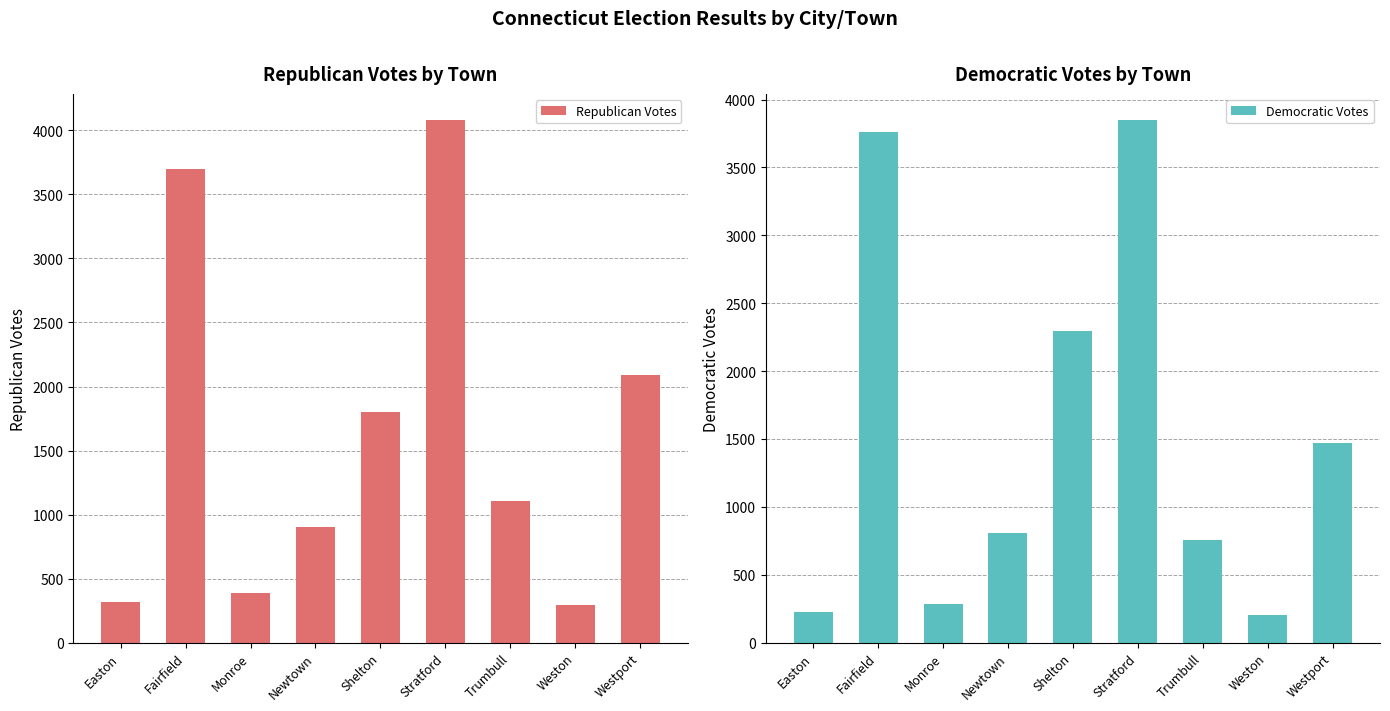

Reading left to right, what are all the values shown in this chart?

James Kenneth Bradley Republican: Easton=317	Fairfield=3695	Monroe=388	Newtown=901	Shelton=1800	Stratford=4081	Trumbull=1104	Weston=294	Westport=2088
Winthrop B. Palmer Democratic: Easton=228	Fairfield=3759	Monroe=282	Newtown=806	Shelton=2294	Stratford=3849	Trumbull=753	Weston=204	Westport=1467